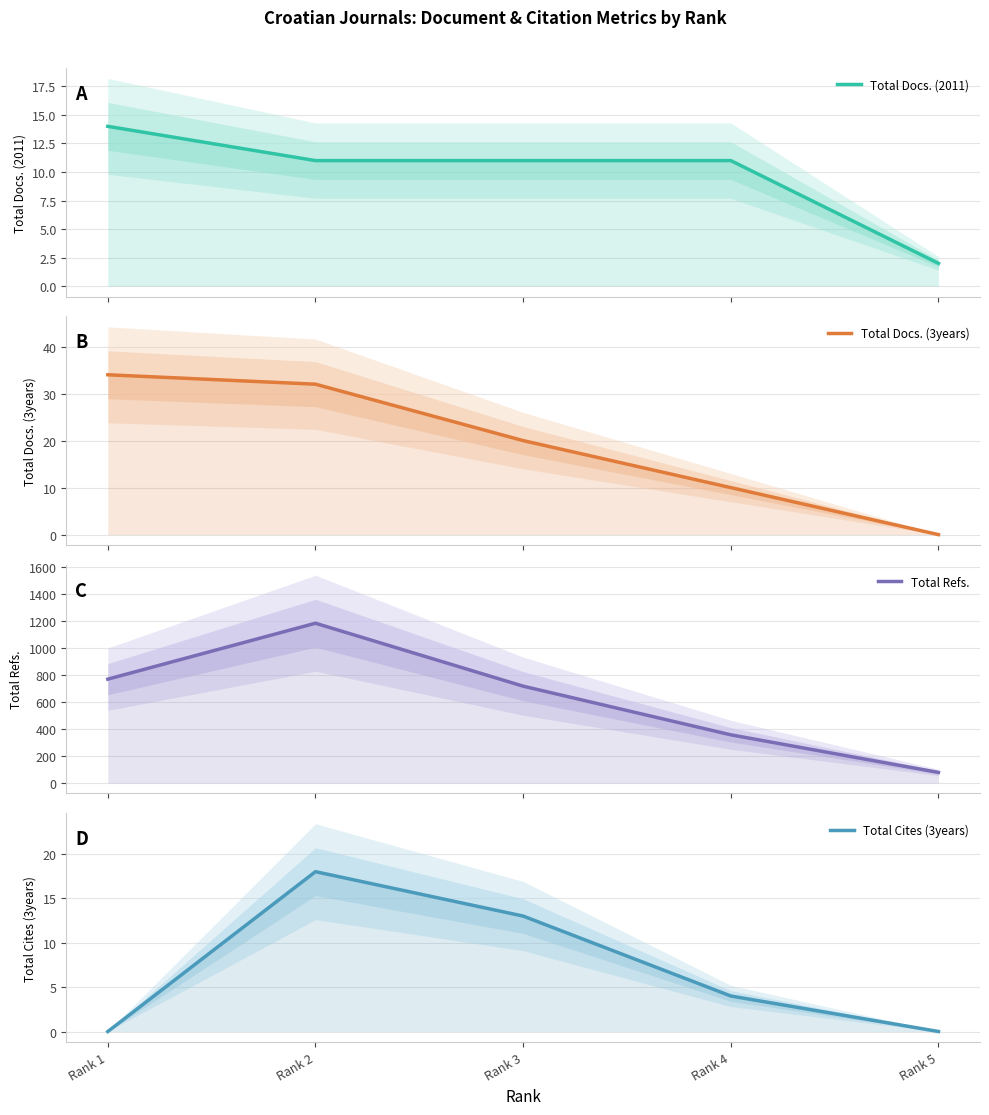

Does the chart display data point markers on the line(s)?

No